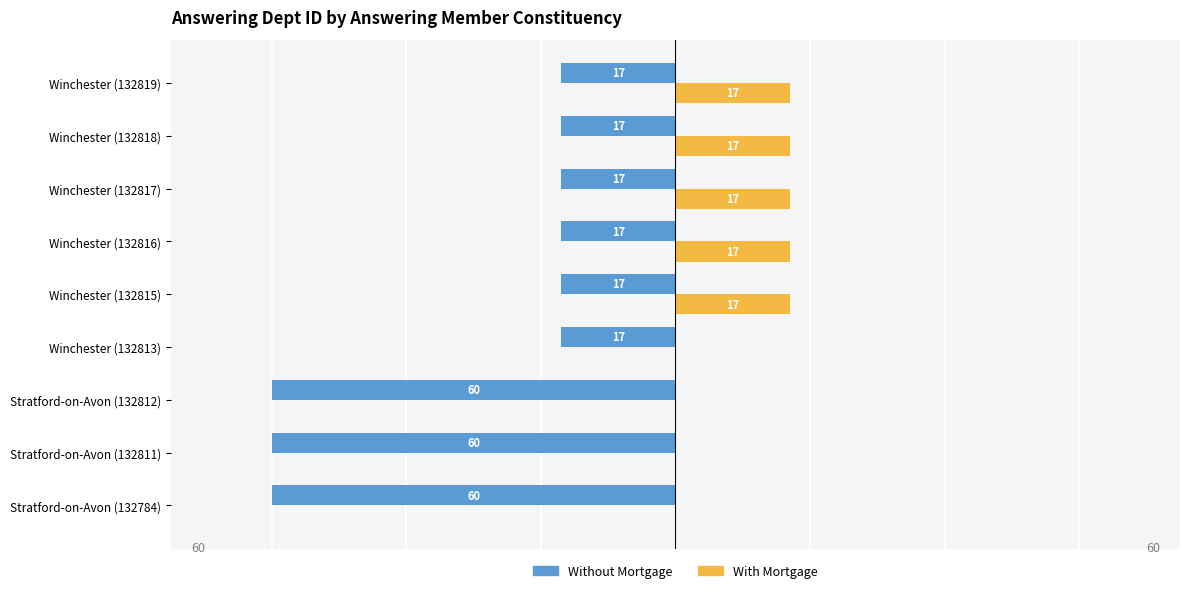

Which series changed the most between Stratford-on-Avon (132811) and Winchester (132816)?

Without Mortgage